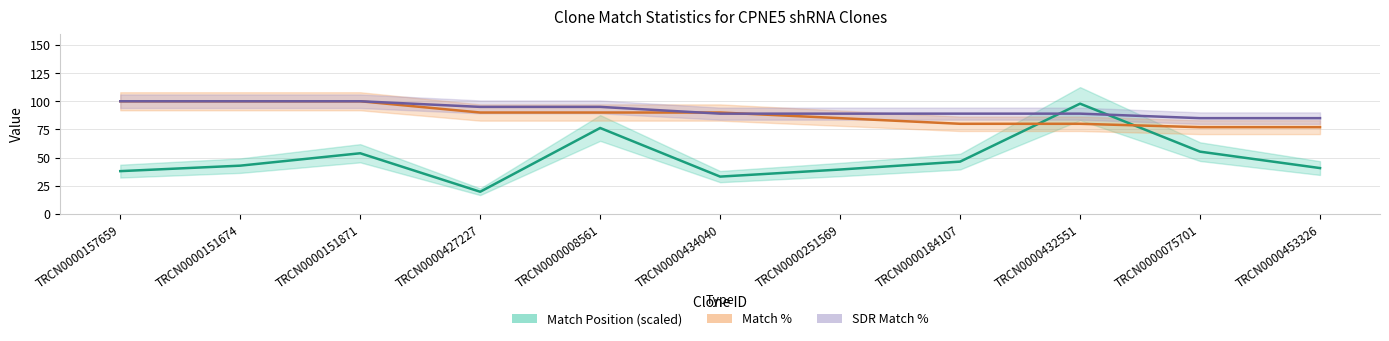

Which category has the lowest value in the SDR Match % series?

TRCN0000075701